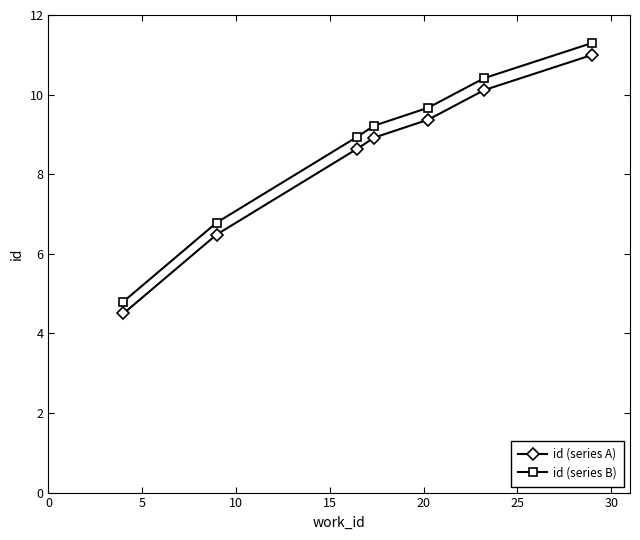

True or false: id (series B) has more than 2 points higher than both neighbors.

False